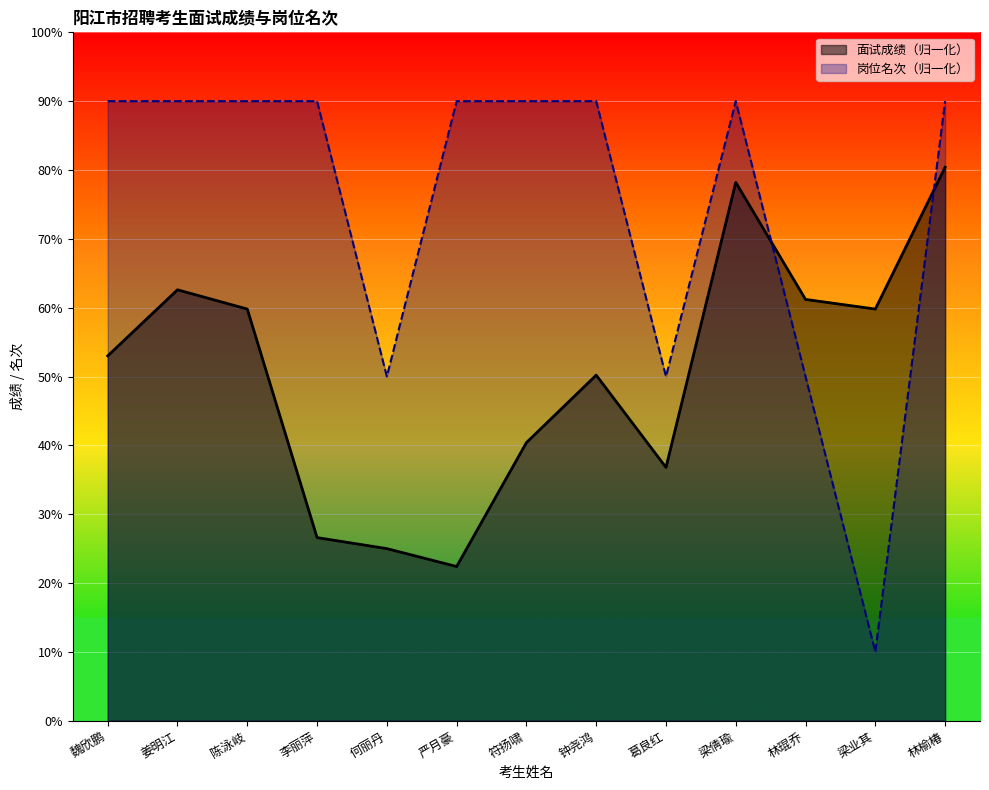

At how many categories does at least one series exceed 54?

11